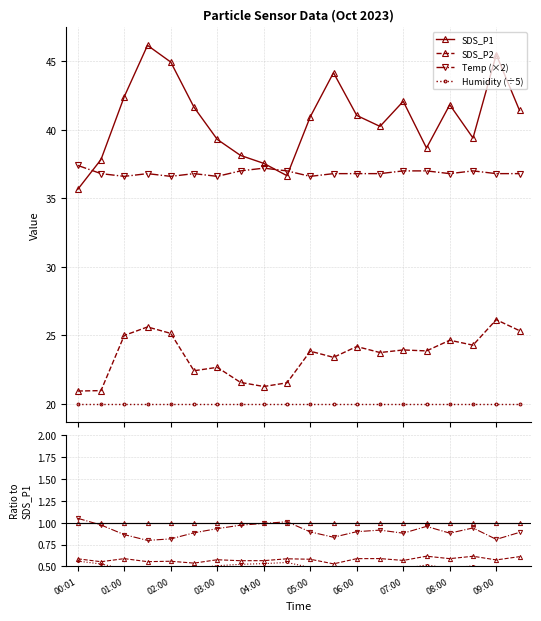

Reading left to right, list all the values displayed in this chart.

SDS_P1: 1.0	1.0	1.0	1.0	1.0	1.0	1.0	1.0	1.0	1.0	1.0	1.0	1.0	1.0	1.0	1.0	1.0	1.0	1.0	1.0
SDS_P2: 0.6	0.6	0.6	0.6	0.6	0.5	0.6	0.6	0.6	0.6	0.6	0.5	0.6	0.6	0.6	0.6	0.6	0.6	0.6	0.6
Temp (×2): 1.0	1.0	0.9	0.8	0.8	0.9	0.9	1.0	1.0	1.0	0.9	0.8	0.9	0.9	0.9	1.0	0.9	0.9	0.8	0.9
Humidity (÷5): 0.6	0.5	0.5	0.4	0.4	0.5	0.5	0.5	0.5	0.5	0.5	0.5	0.5	0.5	0.5	0.5	0.5	0.5	0.4	0.5